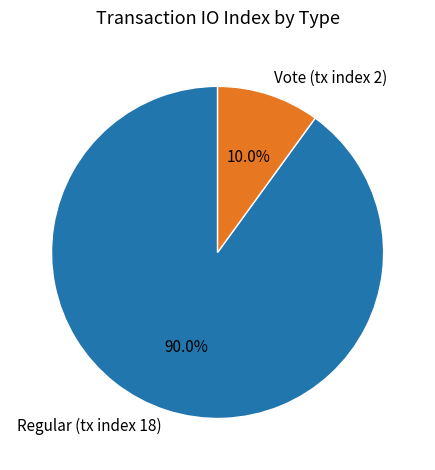

Which category has the biggest portion of the pie?

Regular (tx index 18)